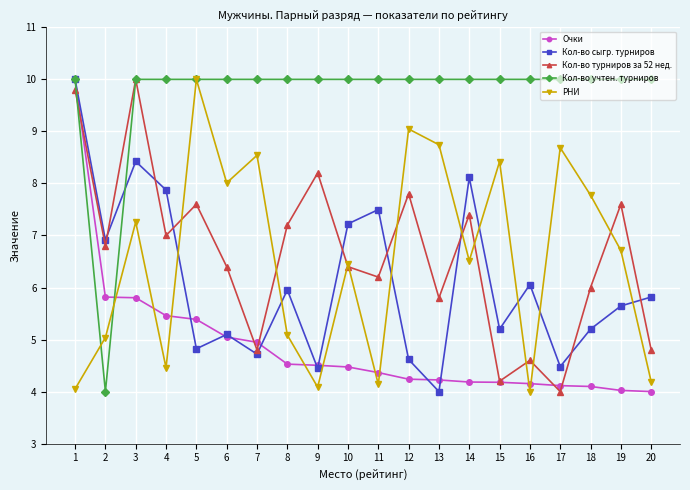

What is the difference between the Очки values at 14 and 20?

0.2